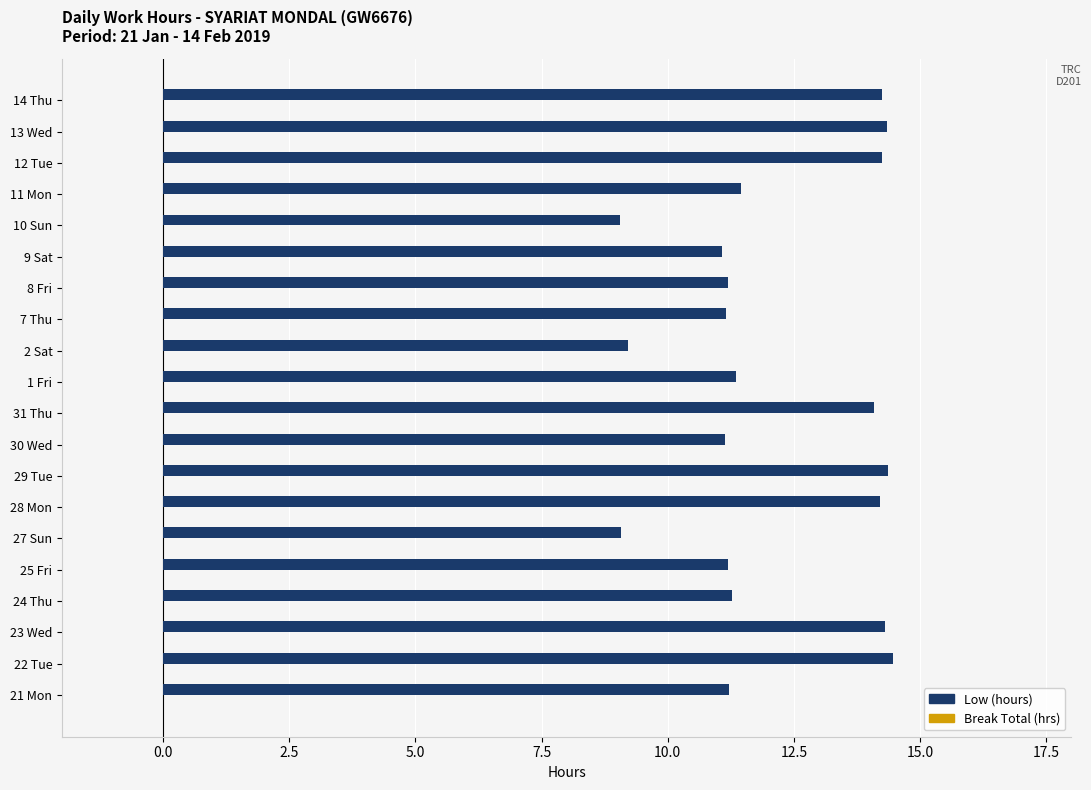

Is it true that the value at 11 Mon is 11.5?

True